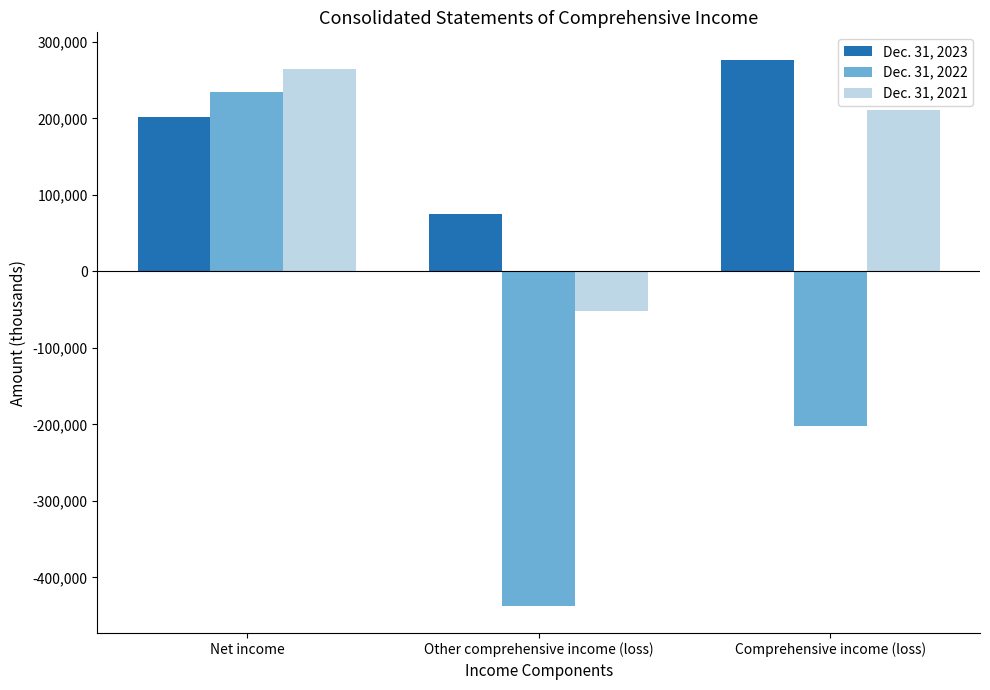

How many data points in Dec. 31, 2021 are less than 211537?

1